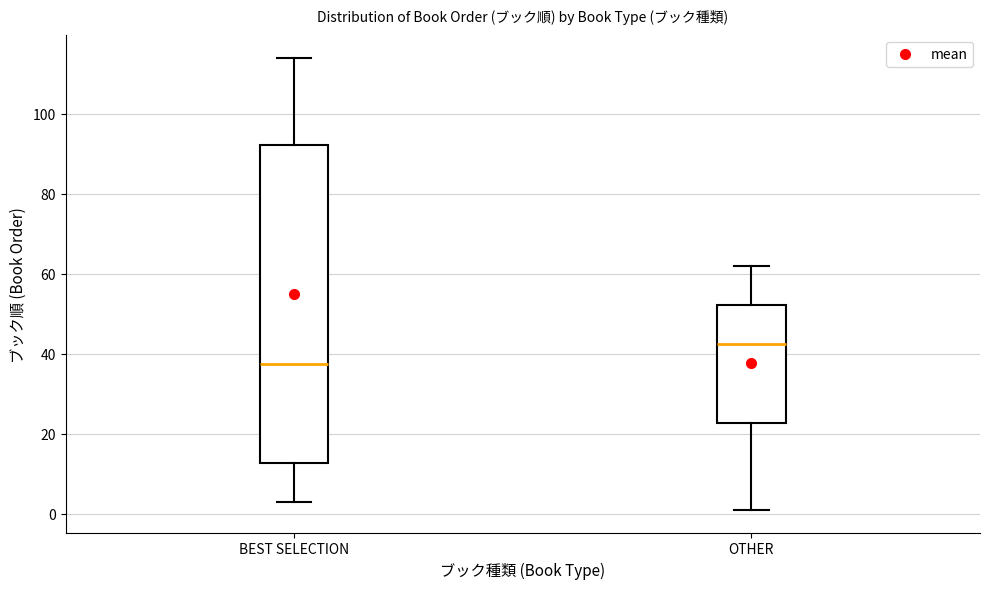

Reading left to right, read every box against the y-axis: the position of its median line, the range the box covers, and the ends of its whiskers. The values are not printed on the chart, so give them approximately, as read against the axis.

BEST SELECTION: median 38, box 12 to 92, whiskers 4 to 114
OTHER: median 42, box 22 to 52, whiskers 2 to 62